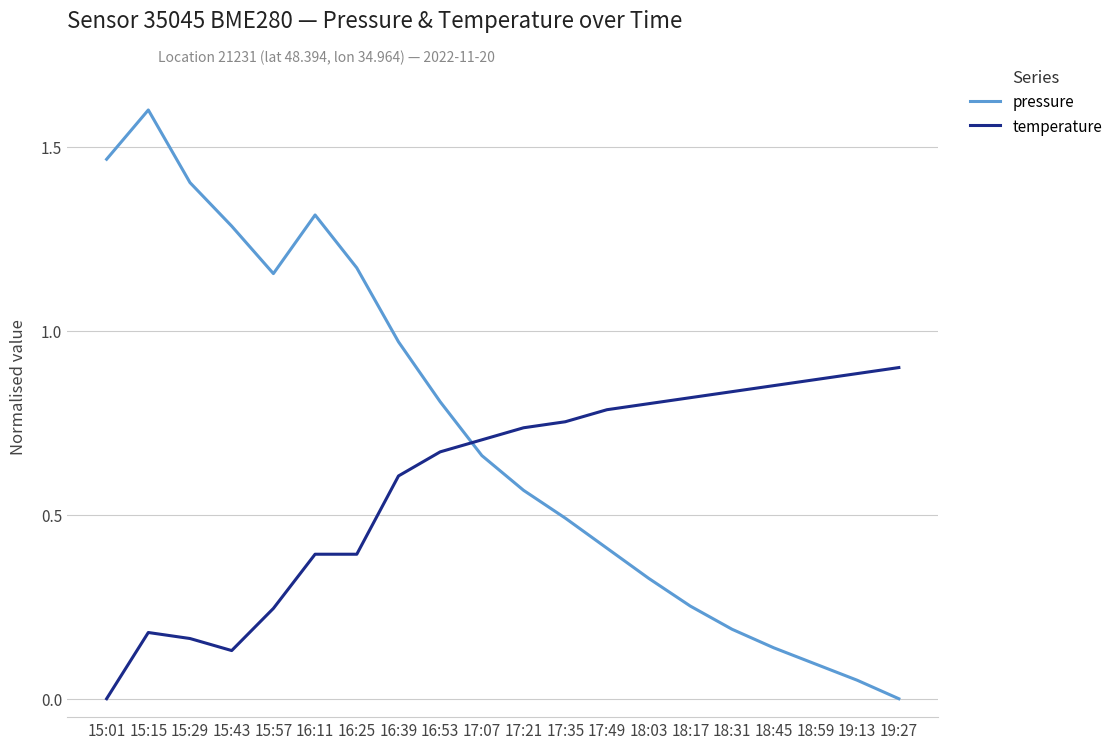

Is this an area chart (filled region under the line)?

No